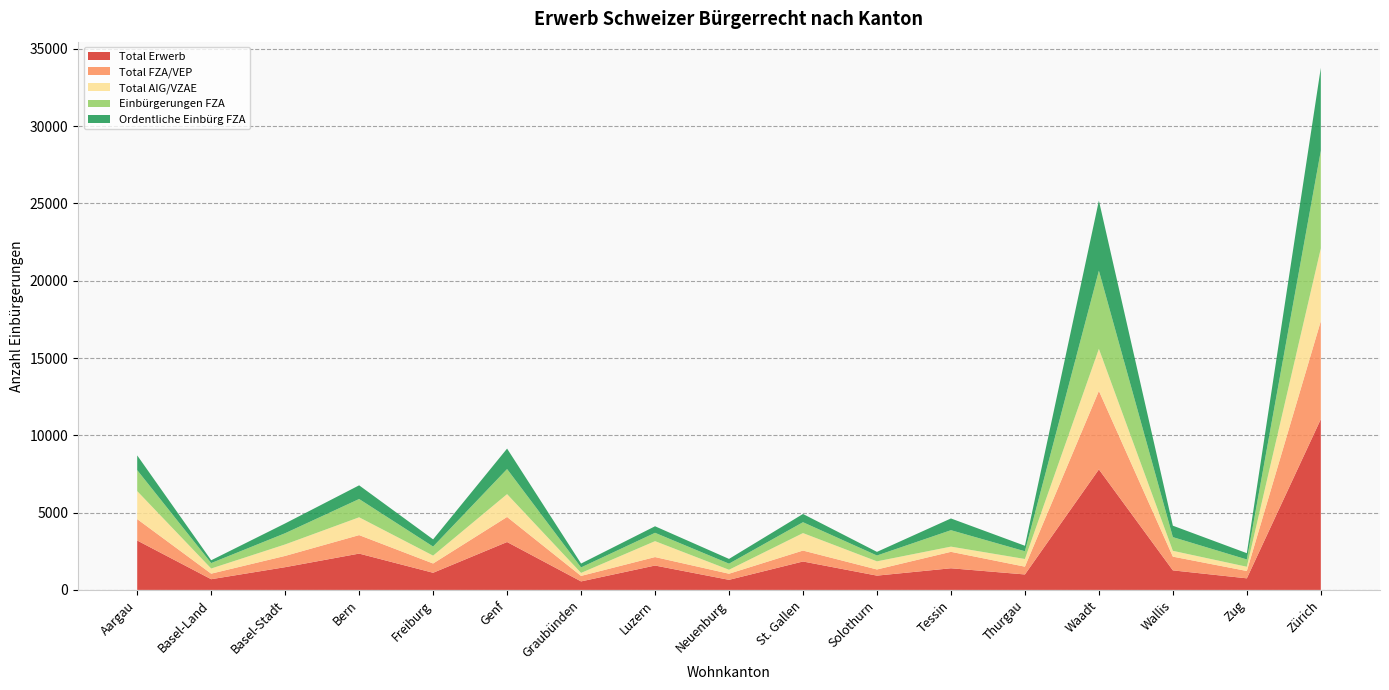

Reading right to left, transcribe all the data shown in this chart.

Total Erwerb: 11046	749	1264	7796	1000	1400	924	1838	652	1577	550	3098	1109	2349	1471	692	3196
Total FZA/VEP: 6344	475	889	5077	504	1064	398	708	396	548	356	1622	600	1196	729	360	1384
Total AIG/VZAE: 4702	274	375	2719	496	336	526	1130	256	1029	194	1476	509	1153	742	332	1812
Einbürgerungen FZA: 6318	470	886	5056	500	1063	378	703	394	540	355	1622	586	1182	726	352	1356
Ordentliche Einbürg FZA: 5365	408	740	4535	356	759	235	534	308	423	251	1323	466	885	633	182	953